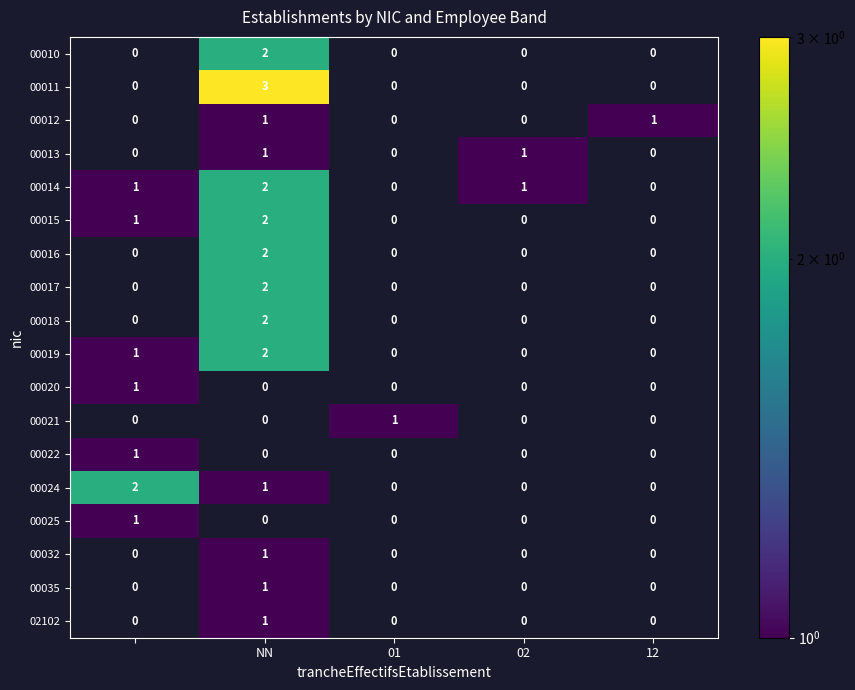

Which series has the largest range (max minus min)?

00011